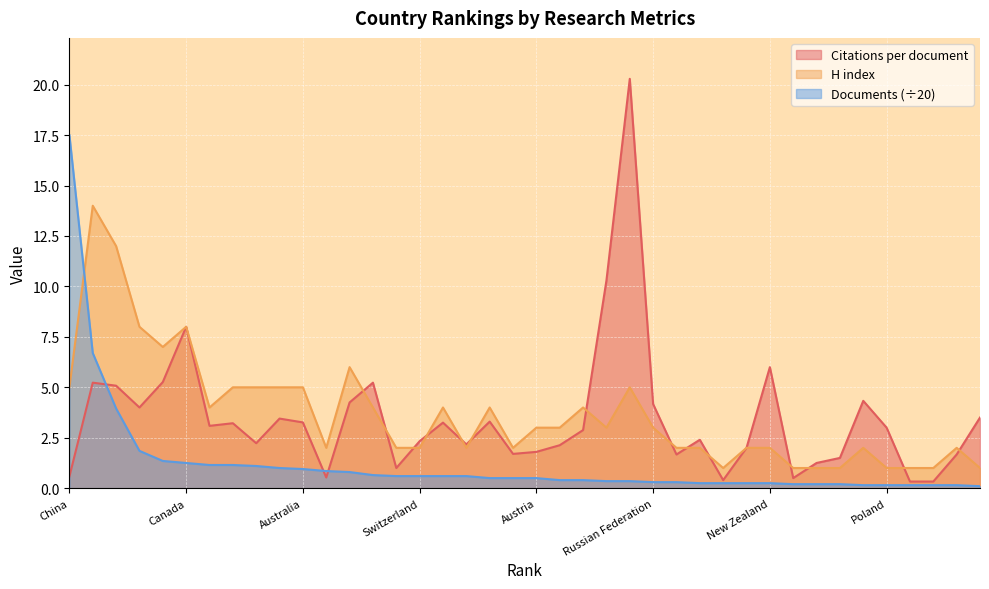

What are all the series names shown in the legend?

Citations per document, H index, Documents (÷20)